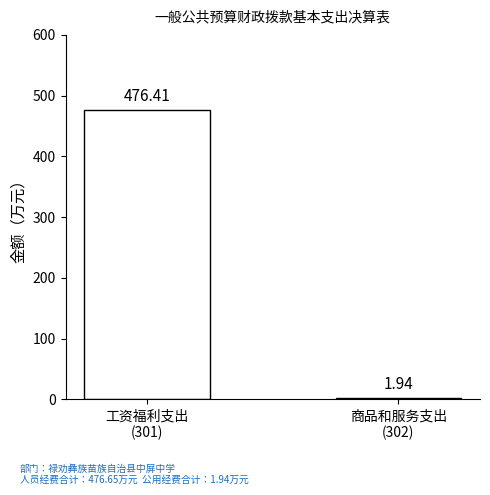

How many series are shown in this chart?

2